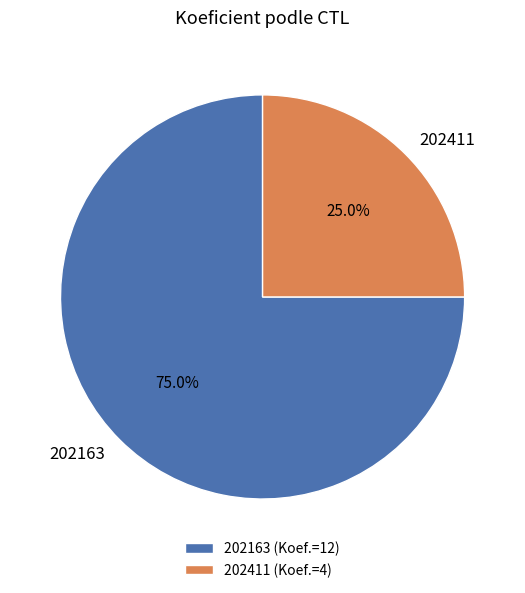

What percentage is the 202411 slice, to the nearest percent?

25%